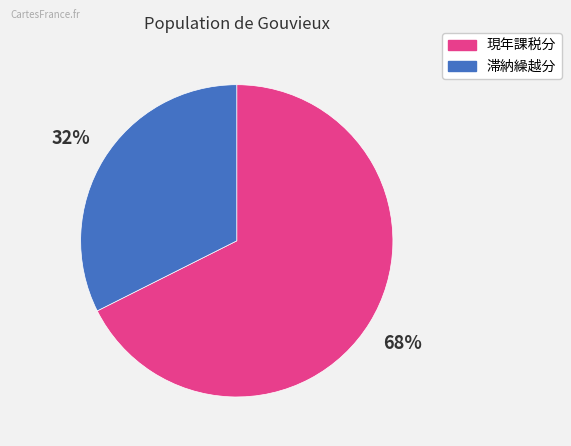

Do 現年課税分 and 滞納繰越分 together represent more than half of the pie?

Yes